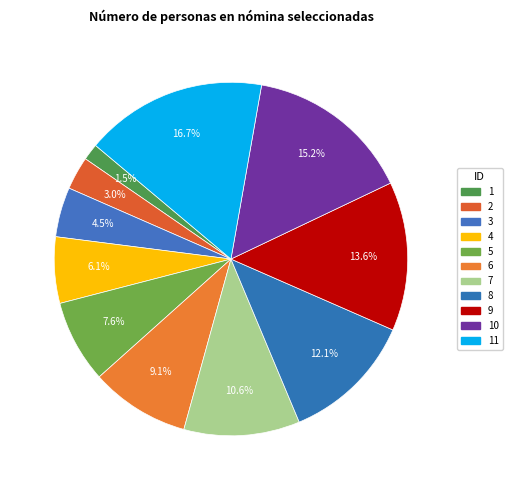

How many slices are in this pie chart?

11